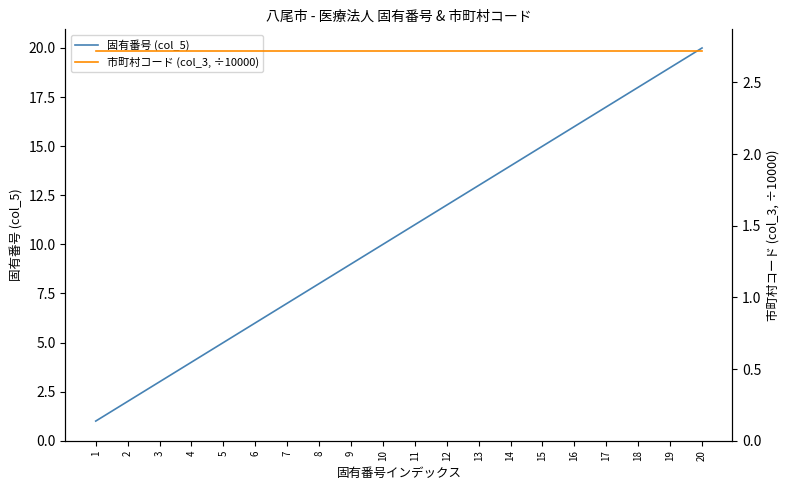

What is the value of the 固有番号 (col_5) point at the 17th from the left?

17.0